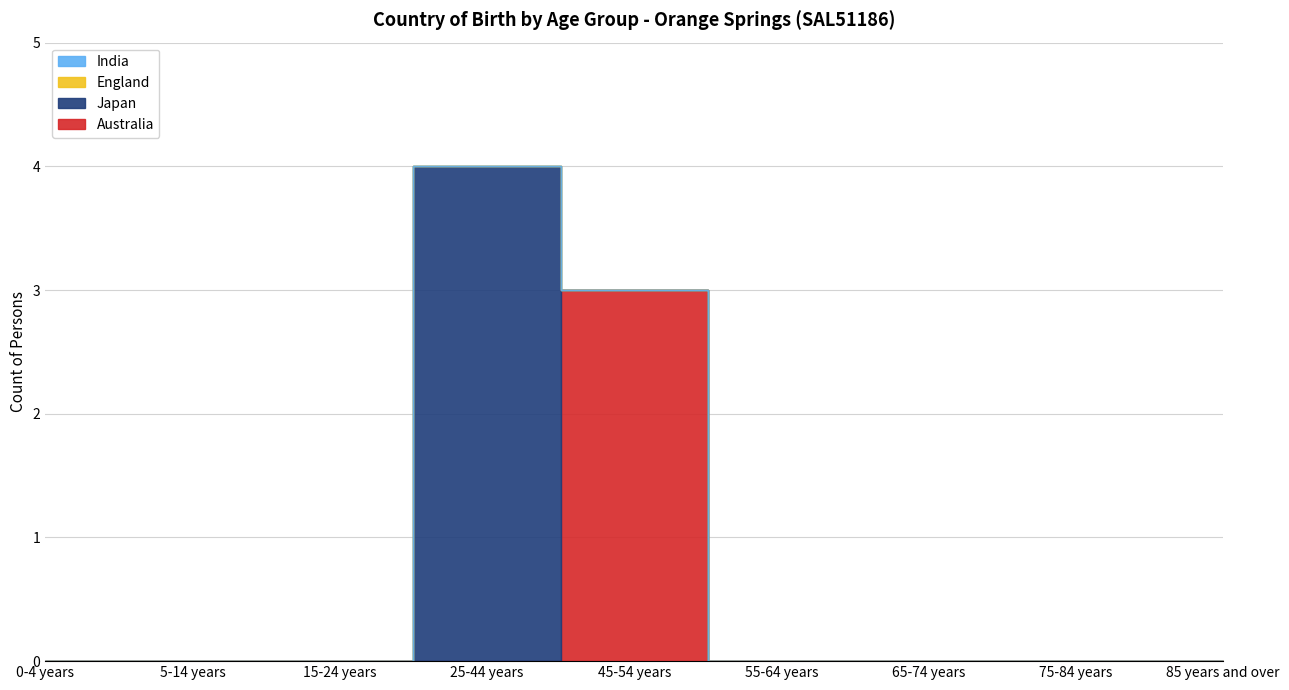

The Australia series shows 0 at 75-84 years. True or false?

True